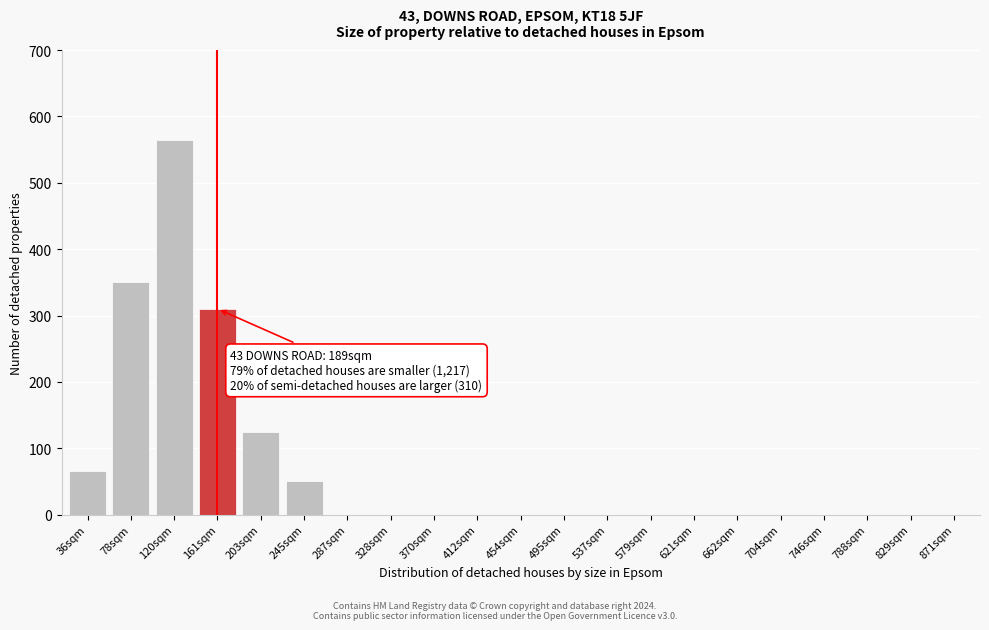

Reading right to left, transcribe all the data shown in this chart.

871sqm=0	829sqm=0	788sqm=0	746sqm=0	704sqm=0	662sqm=0	621sqm=0	579sqm=0	537sqm=0	495sqm=0	454sqm=0	412sqm=0	370sqm=0	328sqm=0	287sqm=0	245sqm=50	203sqm=125	161sqm=310	120sqm=565	78sqm=350	36sqm=65